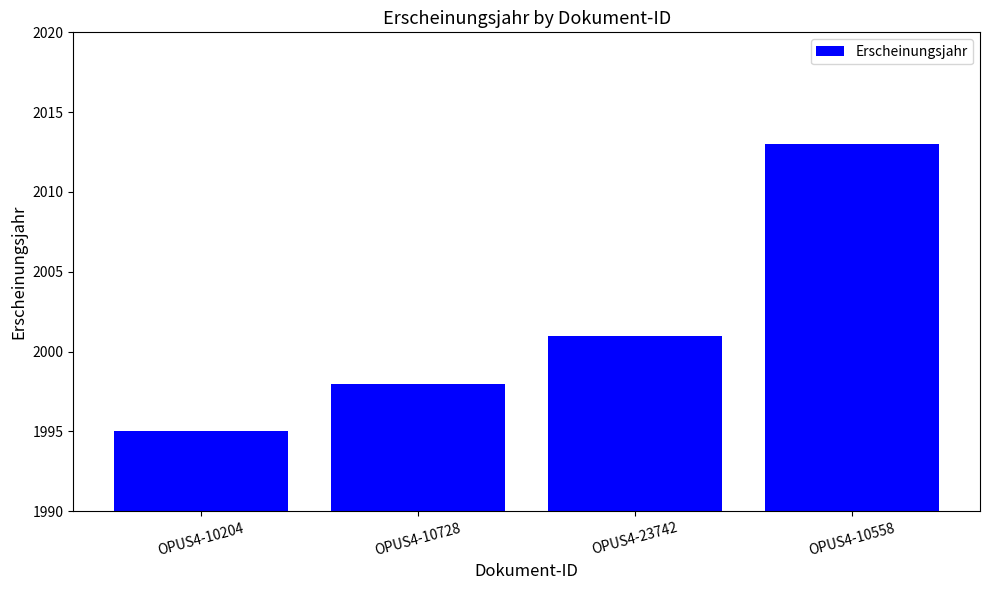

What is the change in value from OPUS4-10204 to OPUS4-10558?

+18